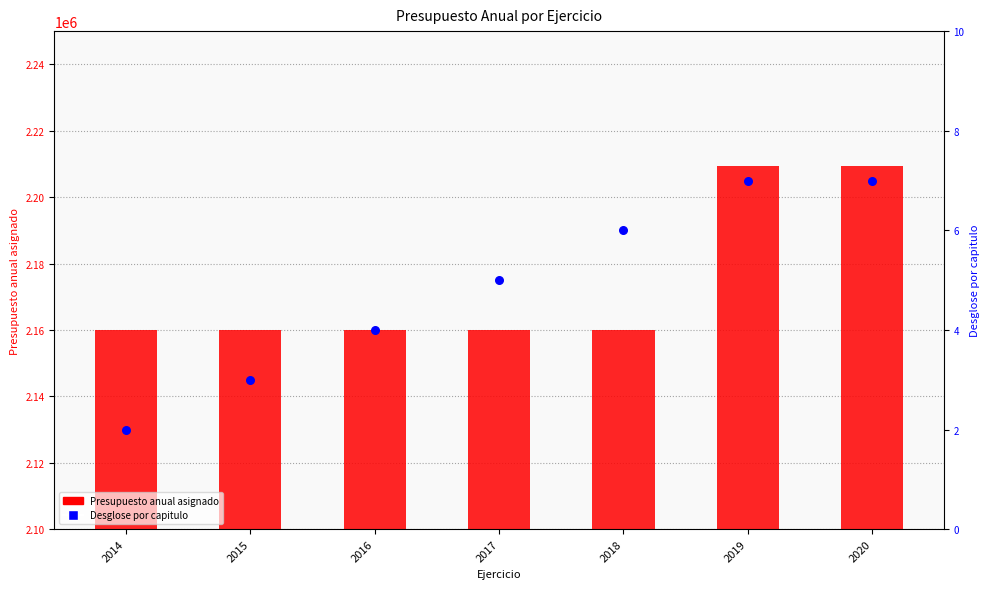

What are all the series names shown in the legend?

Presupuesto anual asignado, Desglose por capitulo